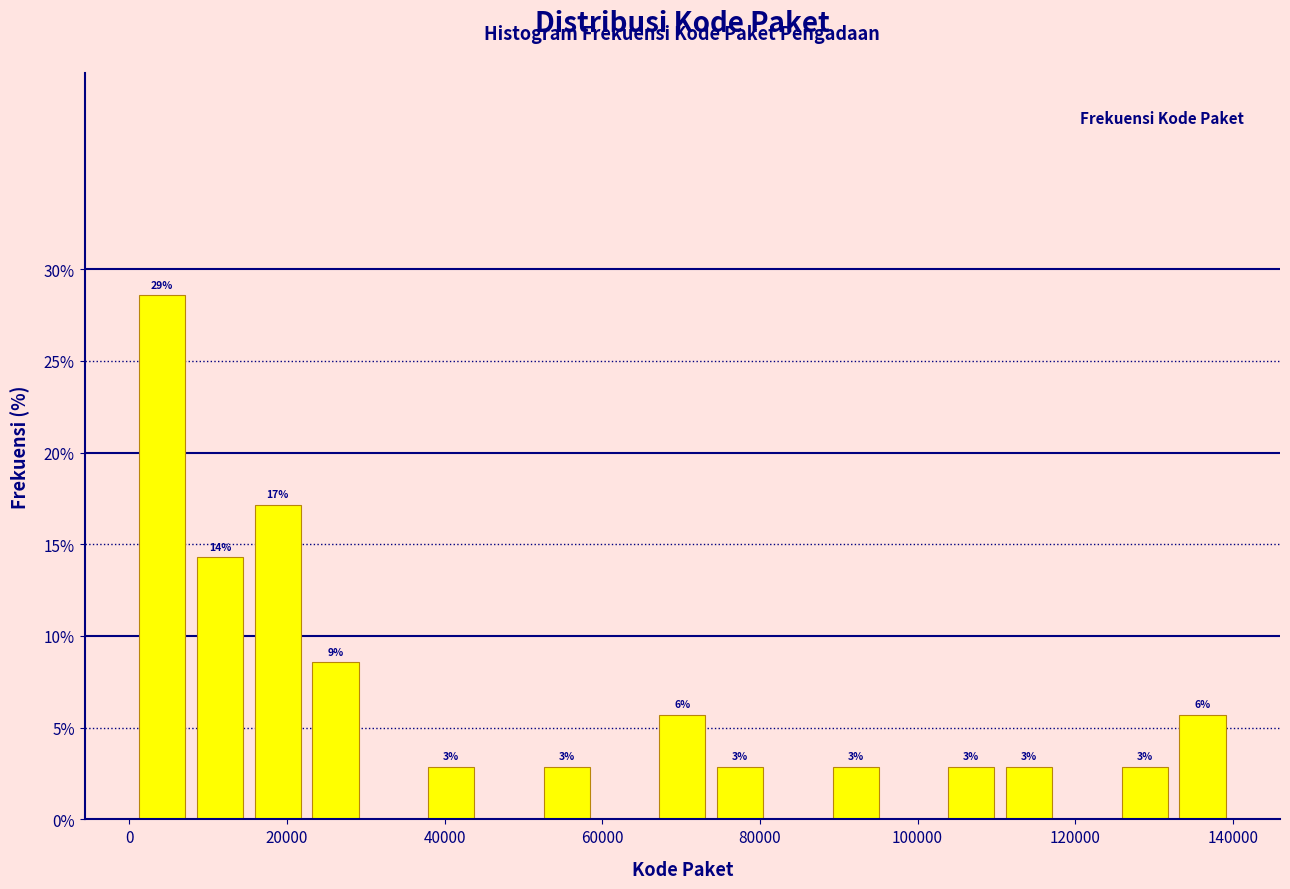

Around what value on the x-axis is the tallest bar? Give the approximate position of its centre, as read against the axis.

4000